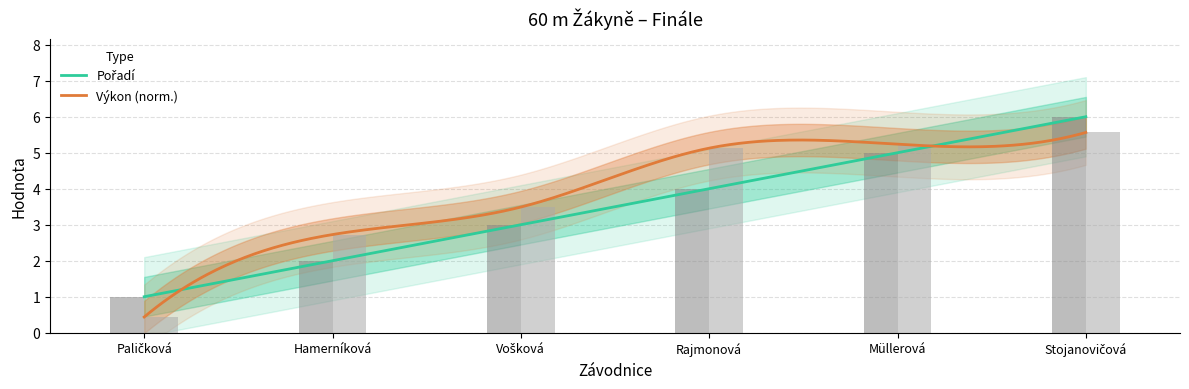

What is the value of the Výkon bar at the 1st from the left?

0.4